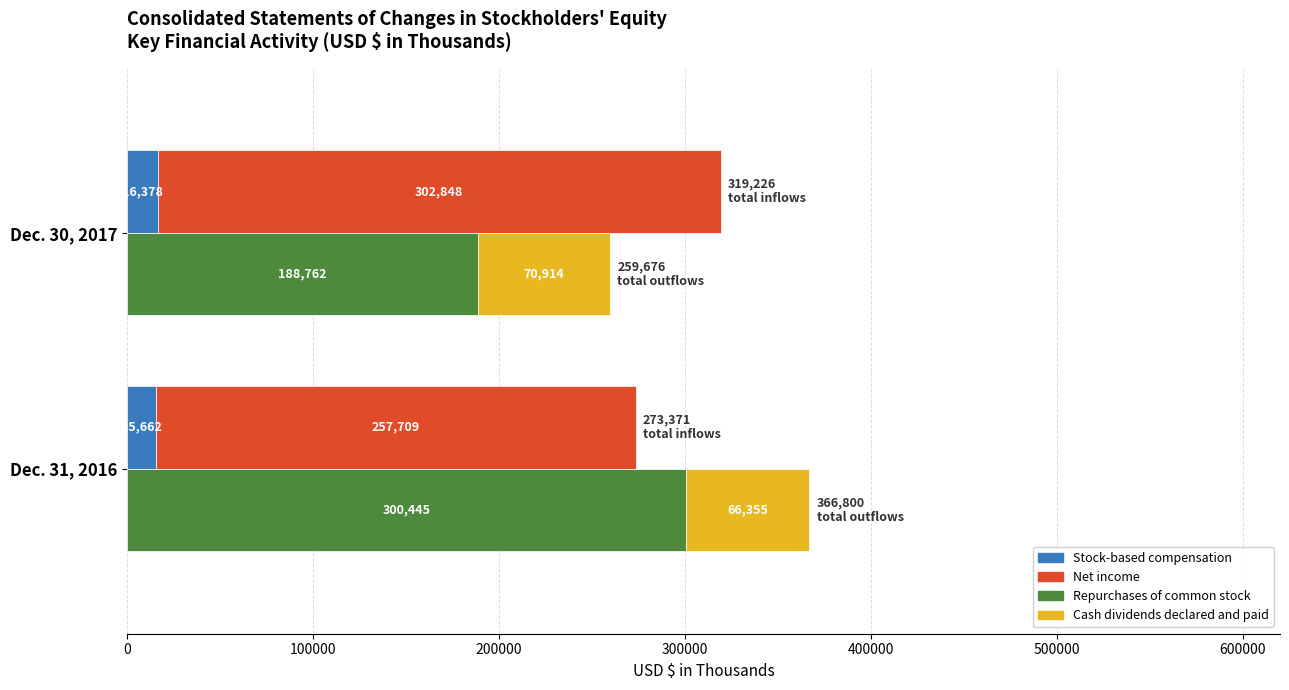

What is the value of the Cash dividends declared and paid bar at the 2nd from the left?

70914